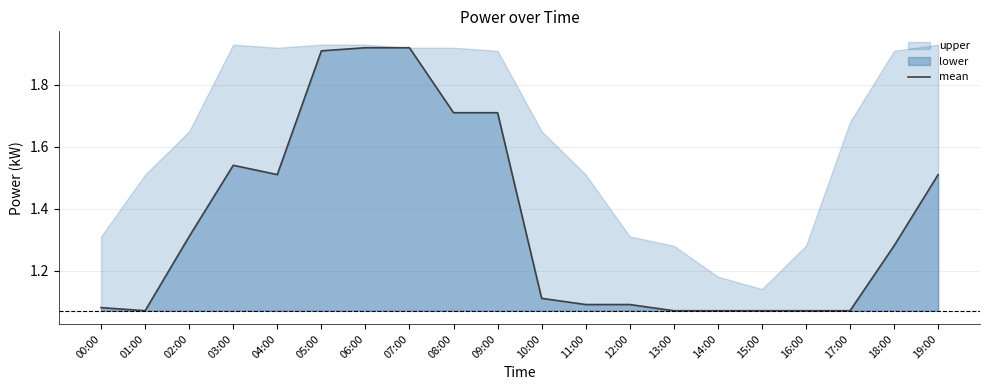

Approximately how many times larger is the value at 15:00 compared to 11:00?

1.0